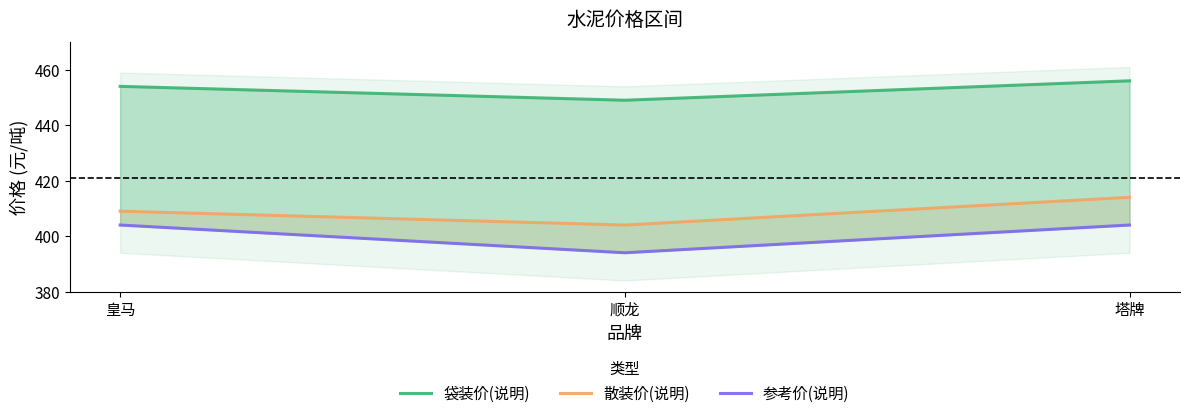

At 顺龙, list the series in order from largest to smallest.

袋装价(说明), 散装价(说明), 参考价(说明)